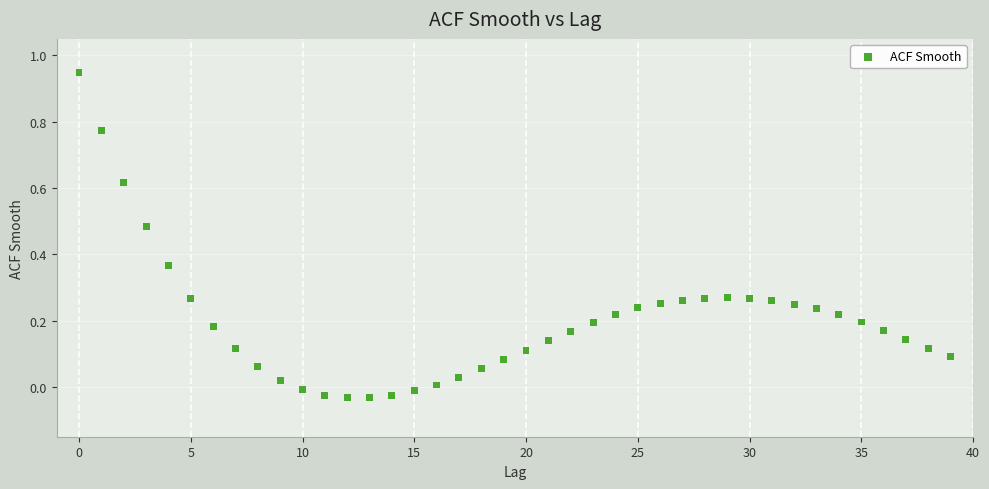

What is the range of Y values (max minus min)?

1.0